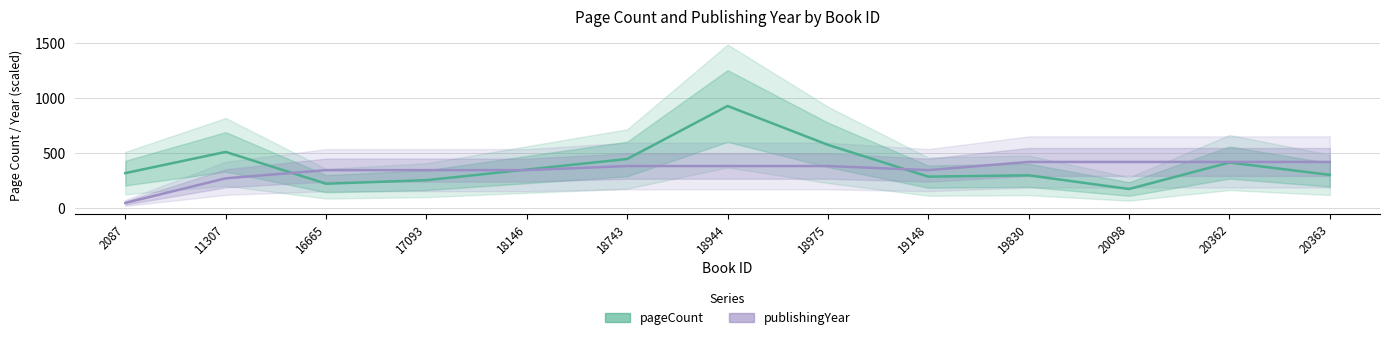

Between 2087 and 16665, which is larger?

2087